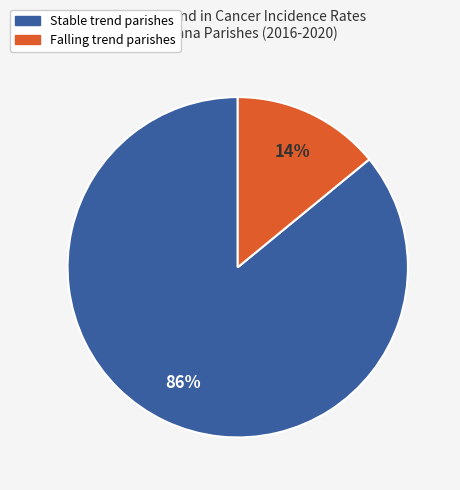

How many slices are in this pie chart?

2